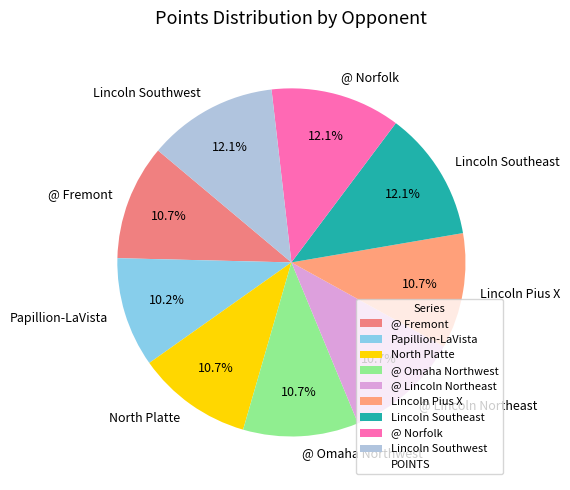

Is the sum of @ Lincoln Northeast and @ Omaha Northwest greater than half?

No